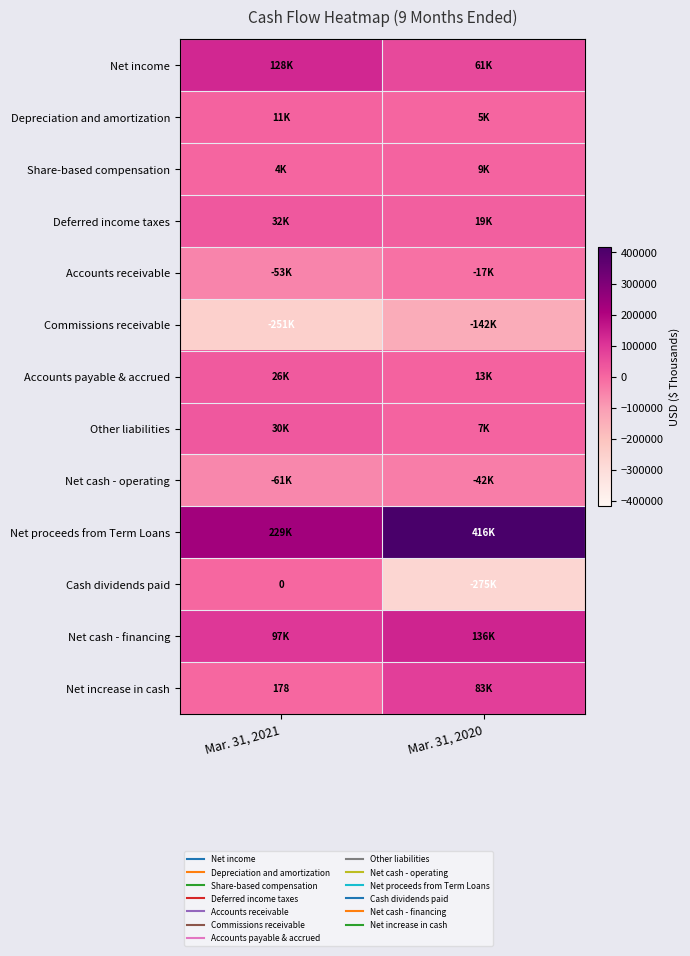

The Depreciation and amortization series shows 1294 at Mar. 31, 2020. True or false?

False